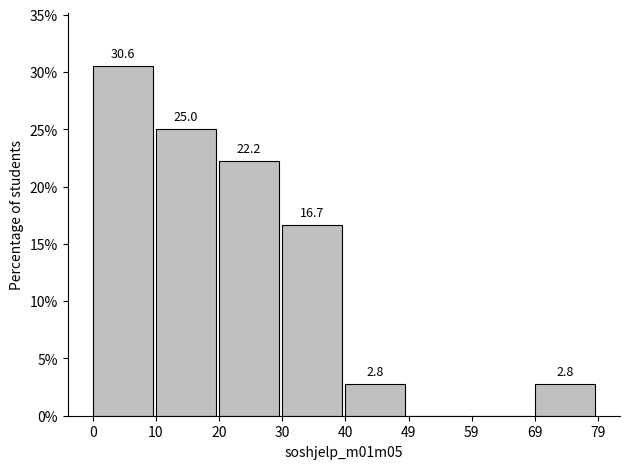

Over which range of the x-axis is the bar tallest?

0 to 10